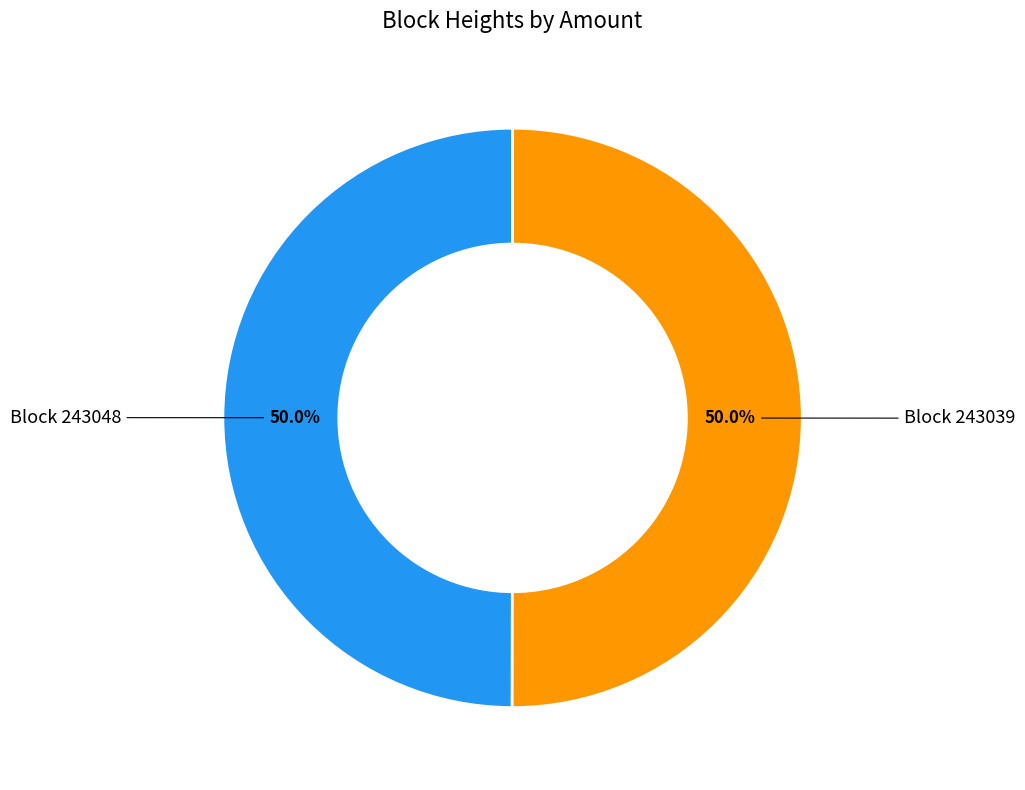

How many slices are in this pie chart?

2